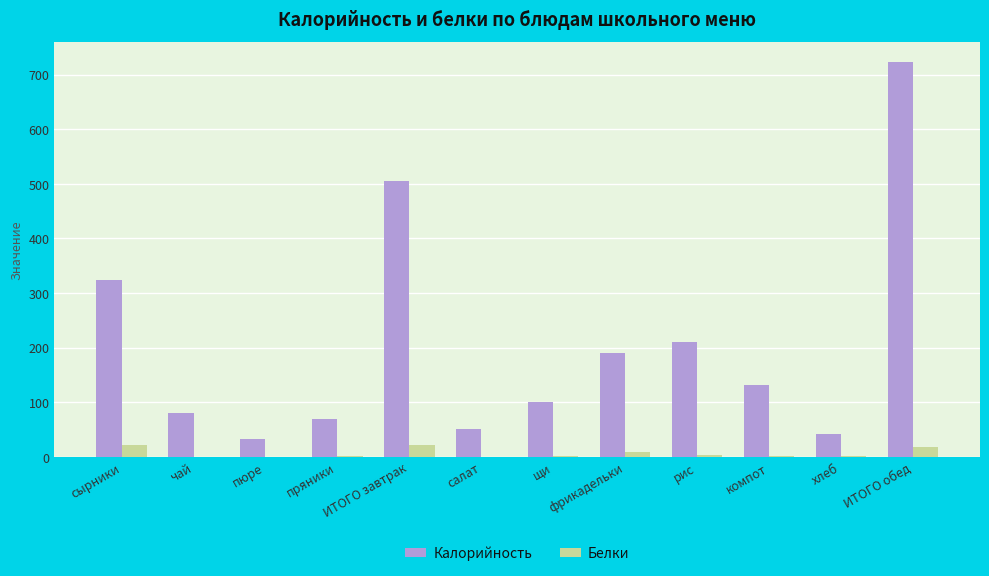

True or false: Калорийность has a value of 68.7 at пряники.

True